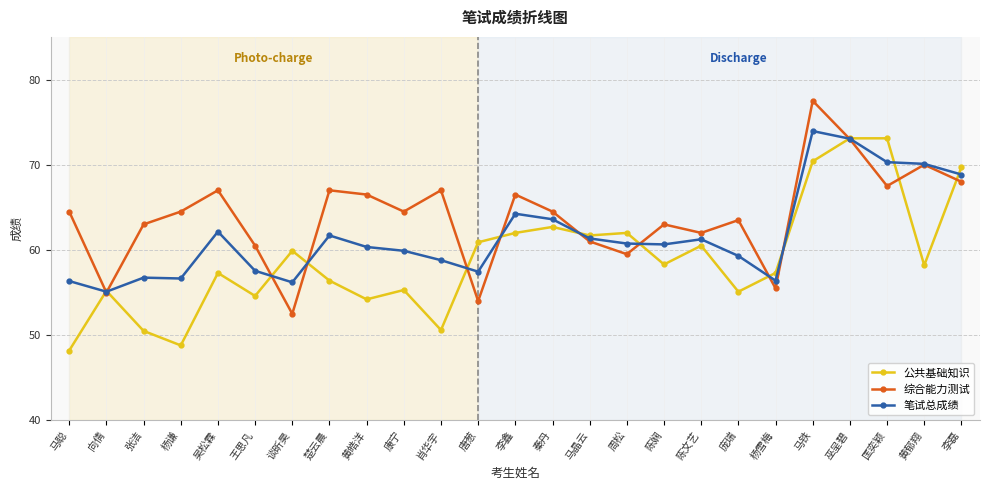

Which series ends up on top after the final intersection of 综合能力测试 and 公共基础知识?

公共基础知识